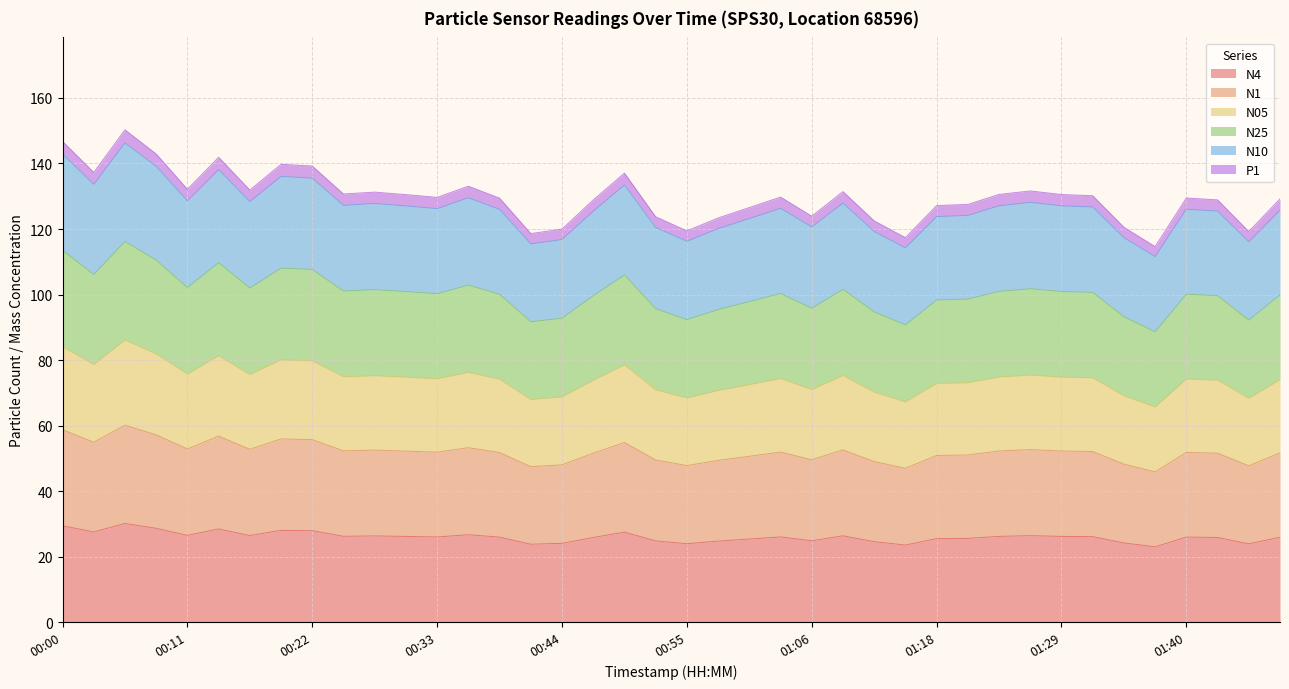

What is the lowest value of the N4 series?

23.0